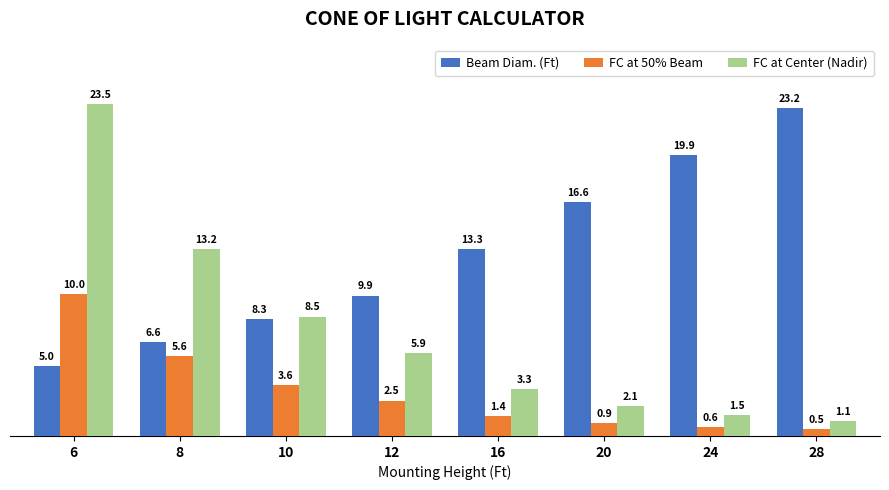

Which series has the widest spread of values?

FC at Center (Nadir)